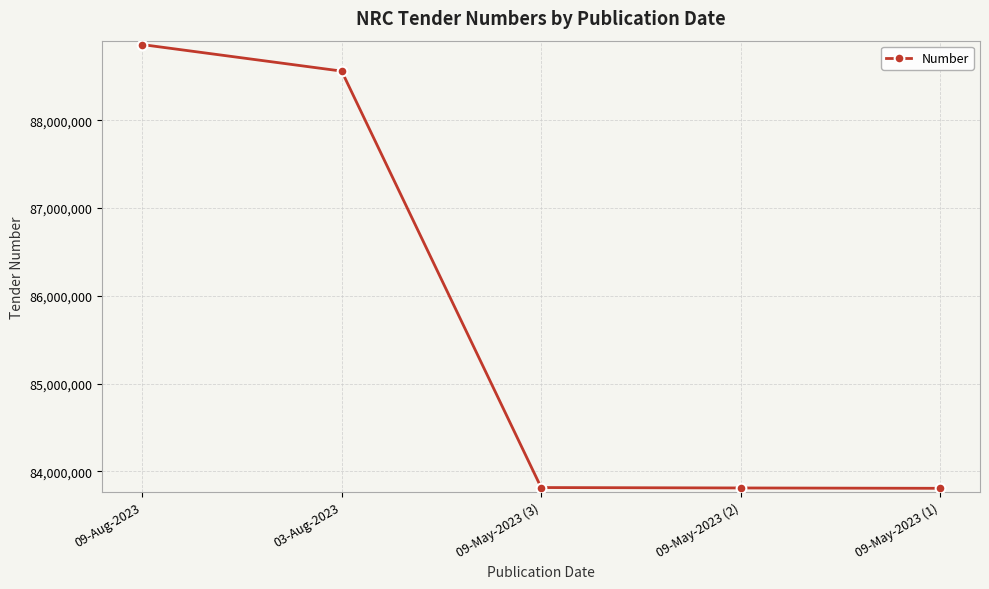

At which label is the value closest to 86334869?

03-Aug-2023